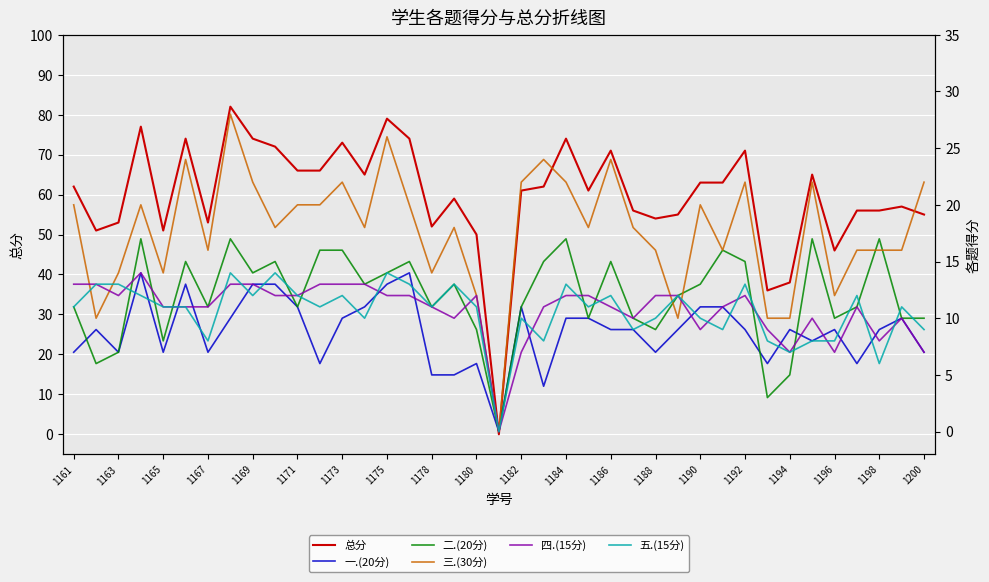

What is the maximum value for 总分?

82